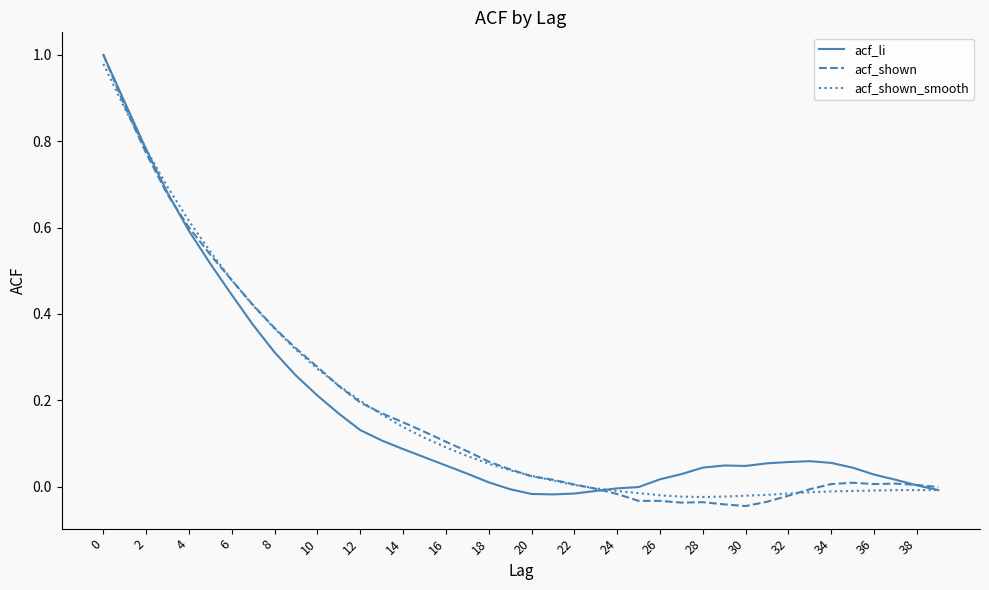

Which series has the widest spread of values?

acf_shown